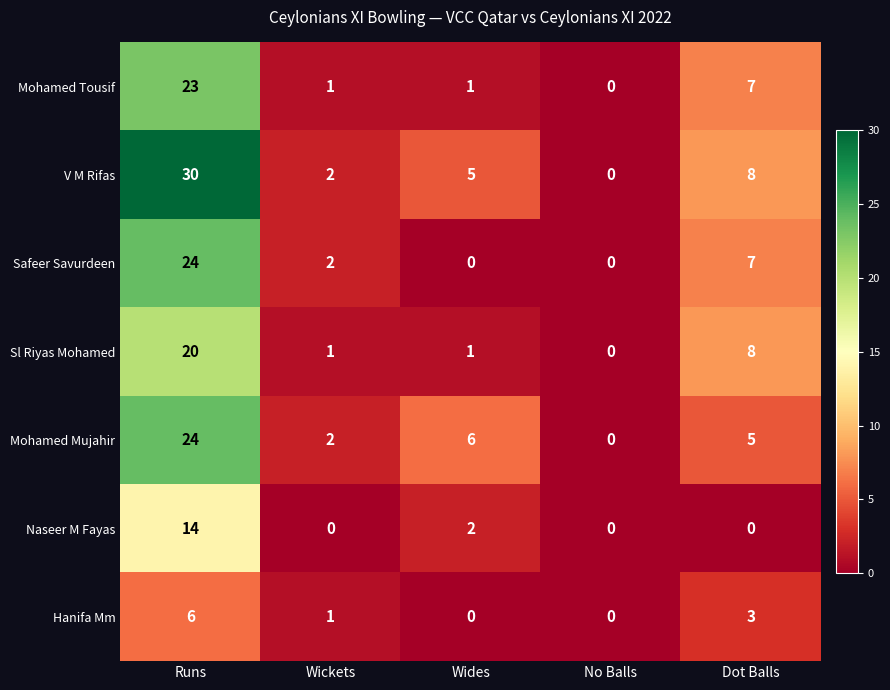

How many series are shown in this chart?

7